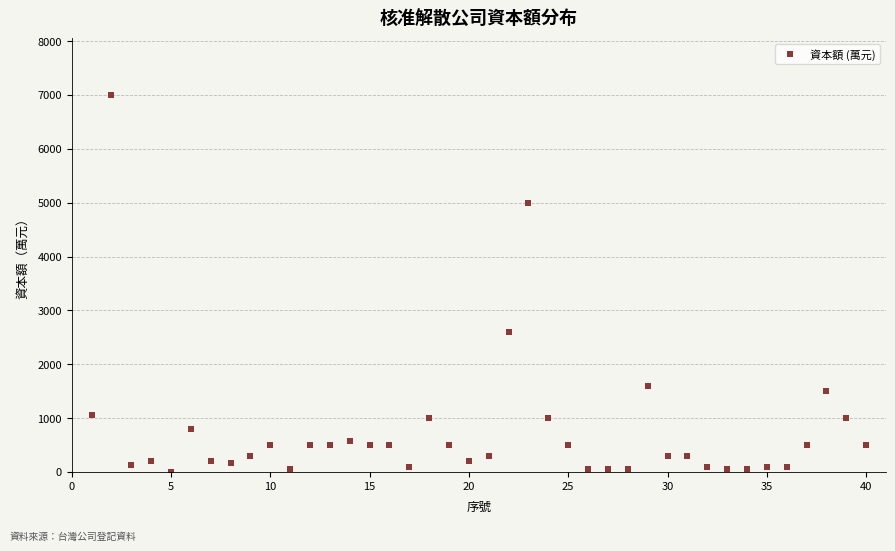

What is the average value?

760